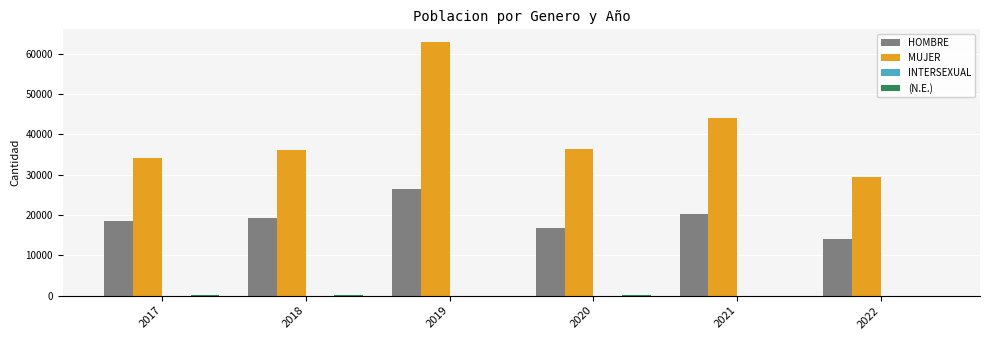

The value of MUJER at 2021 is 44131. True or false?

True